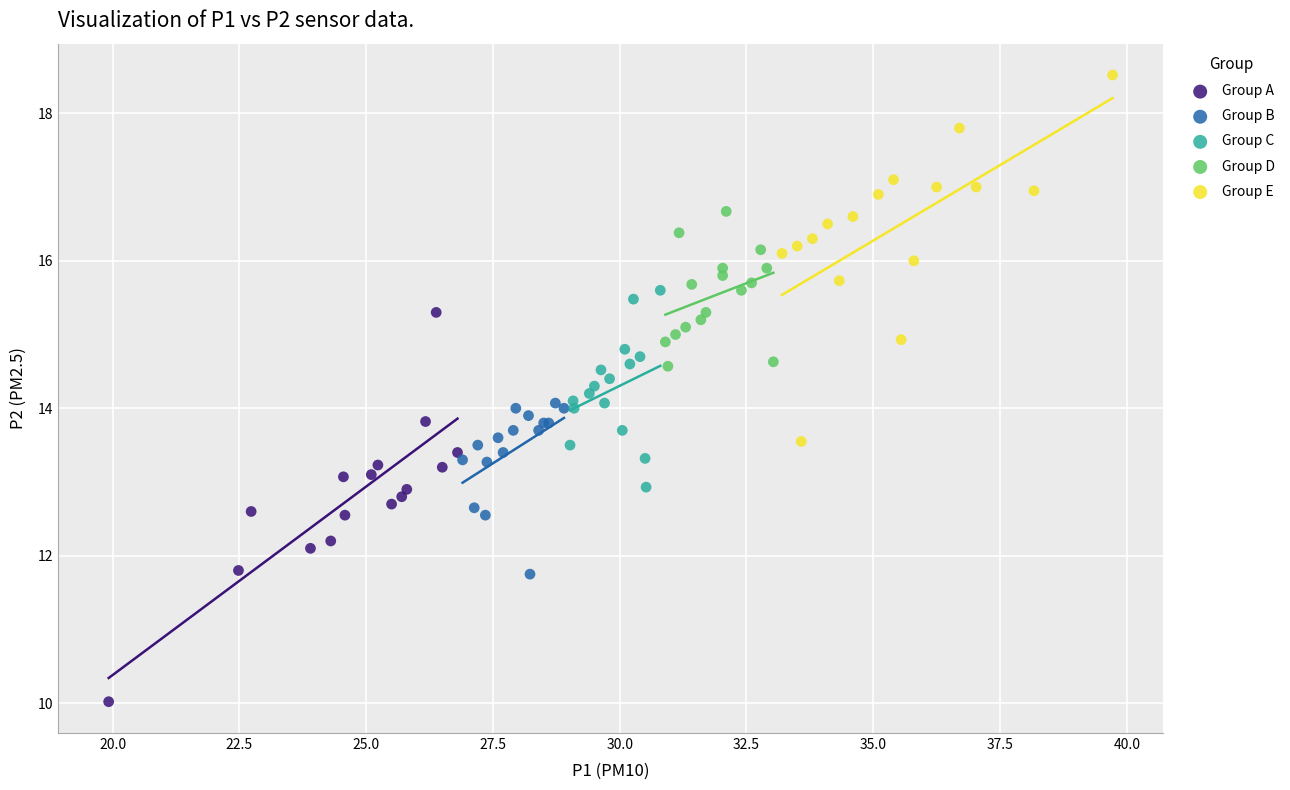

Which series has the widest spread of Y values?

Group A